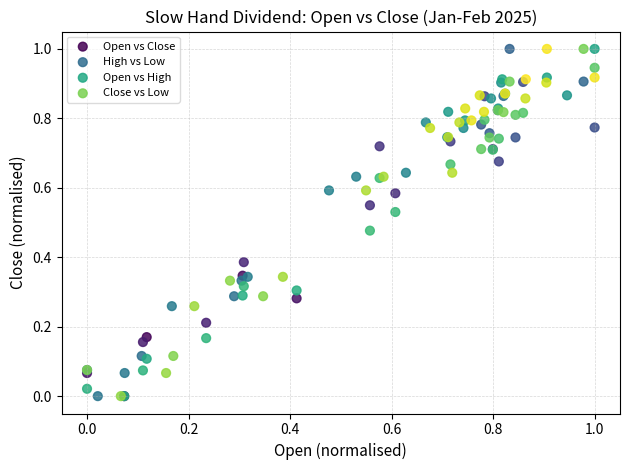

What are all the series names shown in the legend?

Open vs Close, High vs Low, Open vs High, Close vs Low